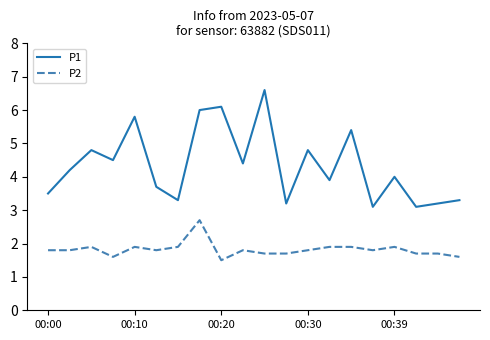

List the series in order of their peak value, lowest first.

P2, P1